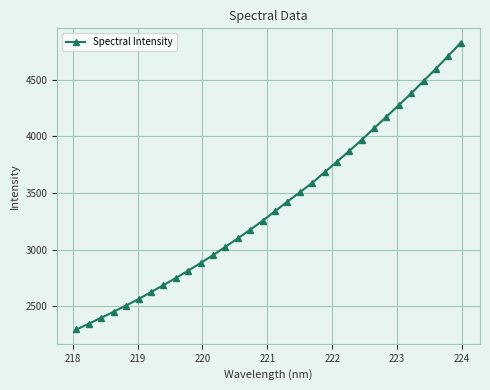

What is the difference between the maximum and minimum values?

2532.9